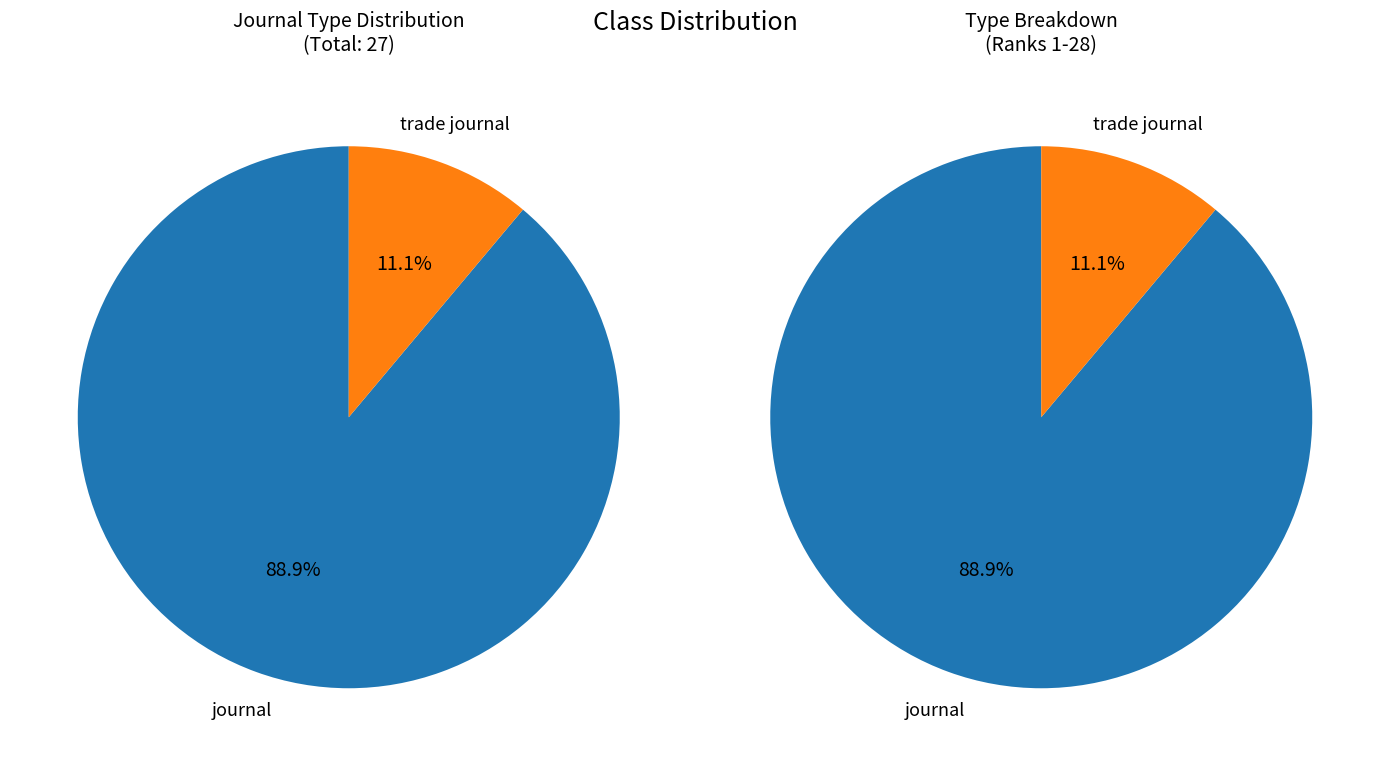

To the nearest percent, what is the difference between the journal and trade journal slice percentages?

78%